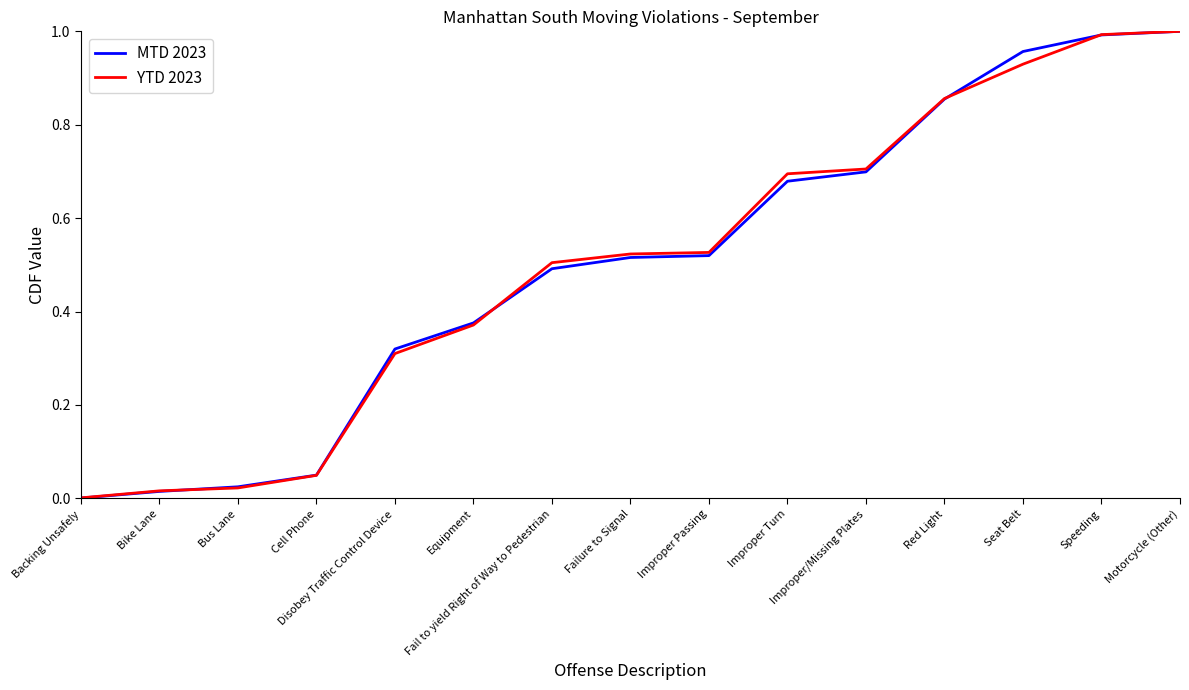

At Equipment, list the series in order from largest to smallest.

MTD 2023, YTD 2023